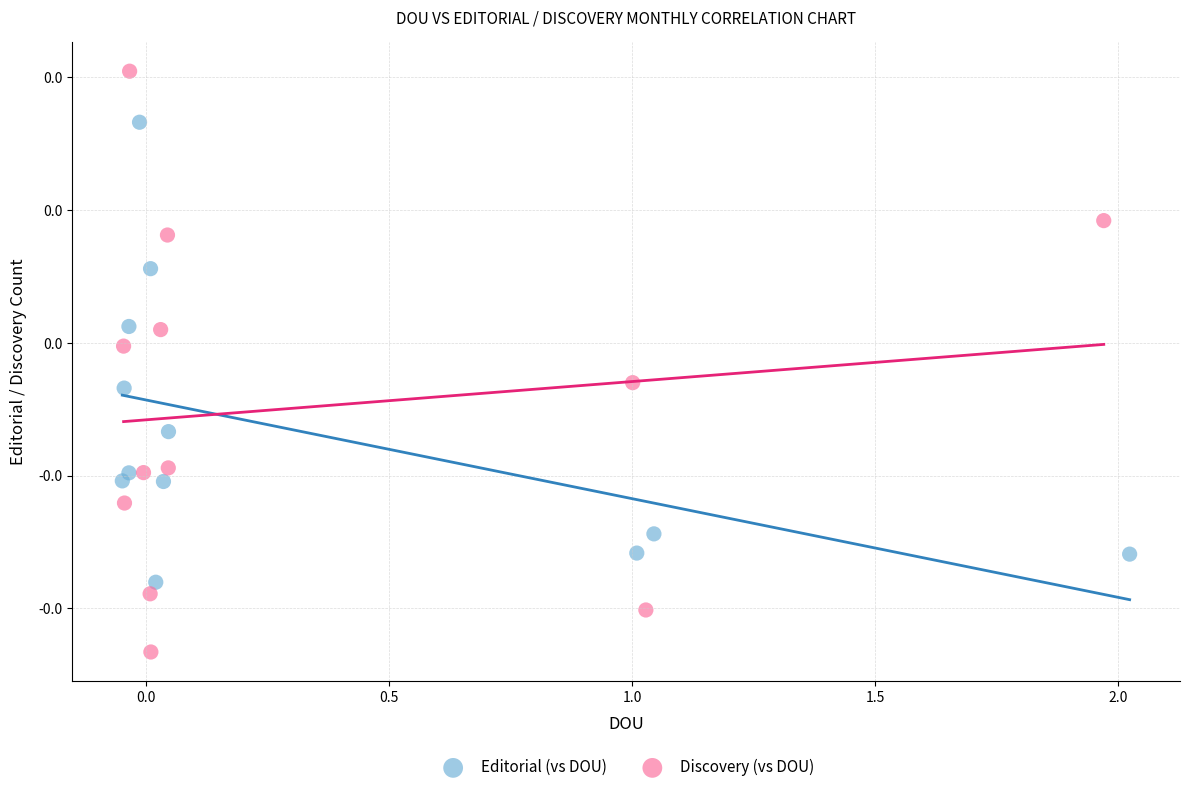

What are all the series names shown in the legend?

Editorial (vs DOU), Discovery (vs DOU)